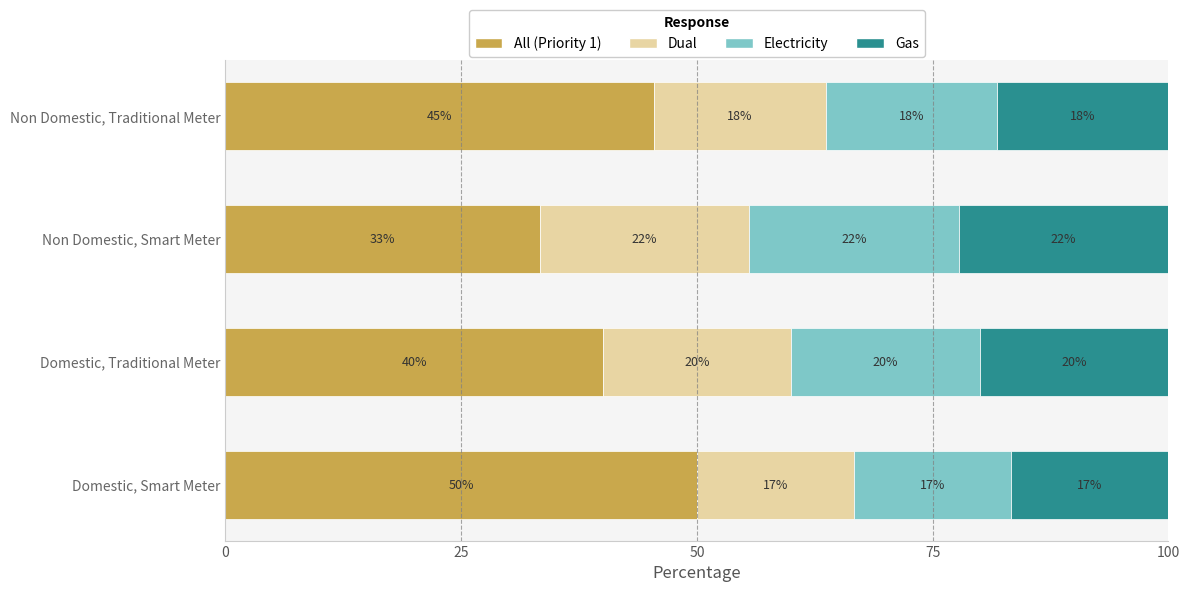

What are all the series names shown in the legend?

All (Priority 1), Dual, Electricity, Gas